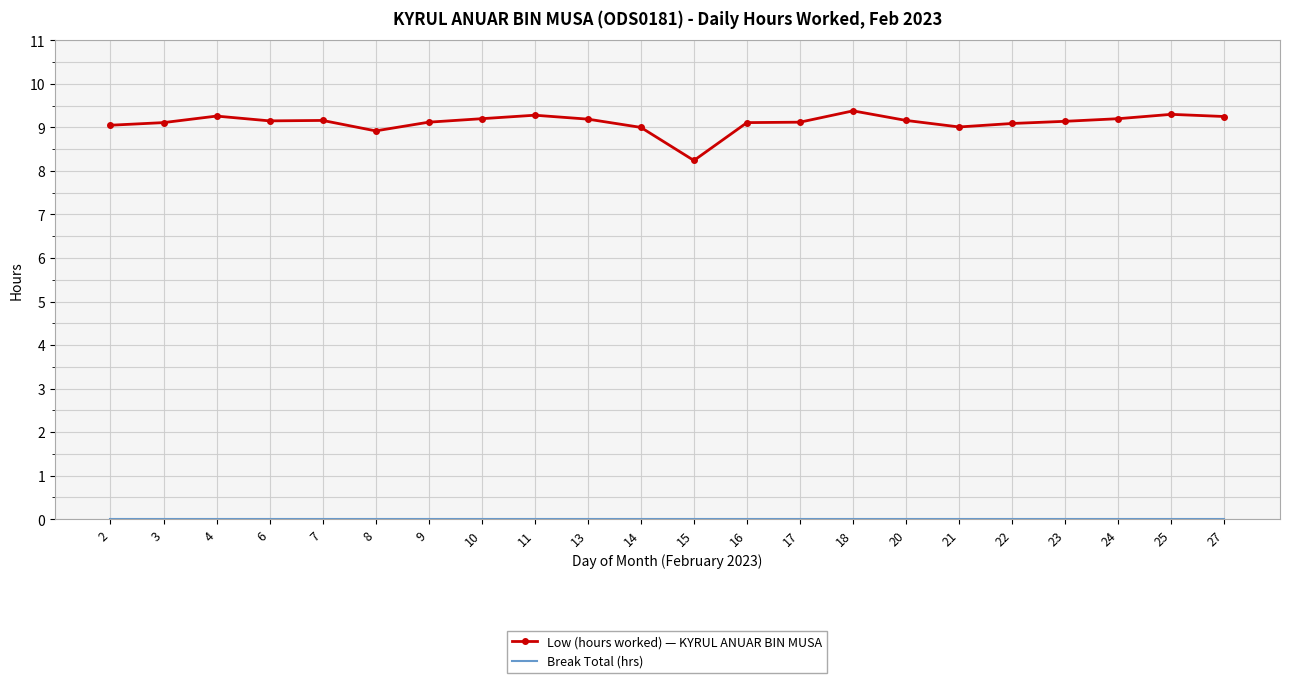

What is the total value across all series at 7?

9.2